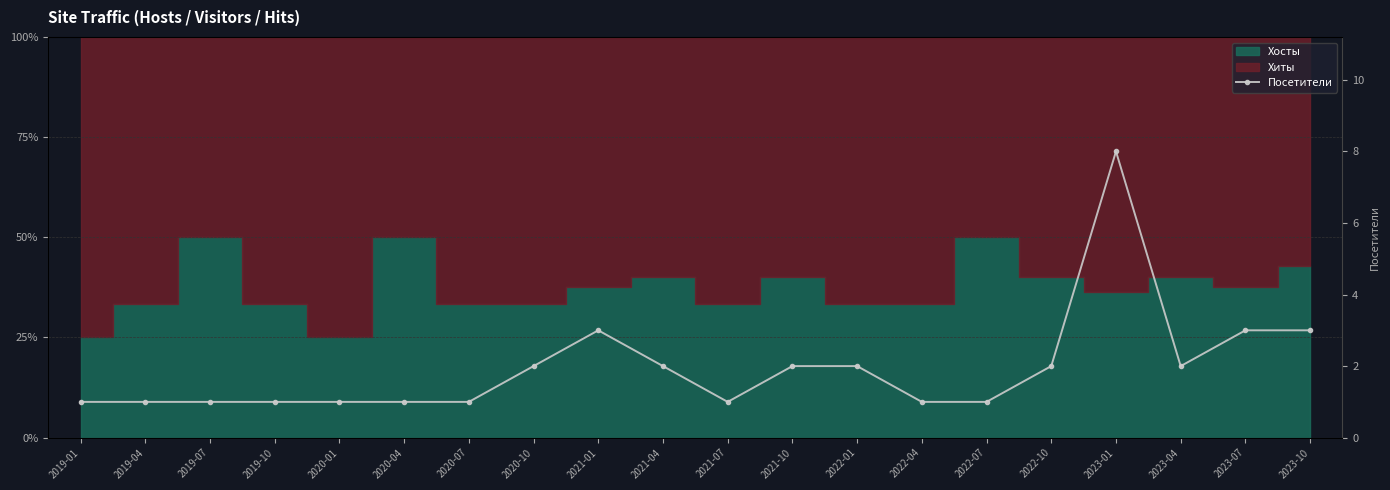

What is the value of the 2nd point from the left?

1